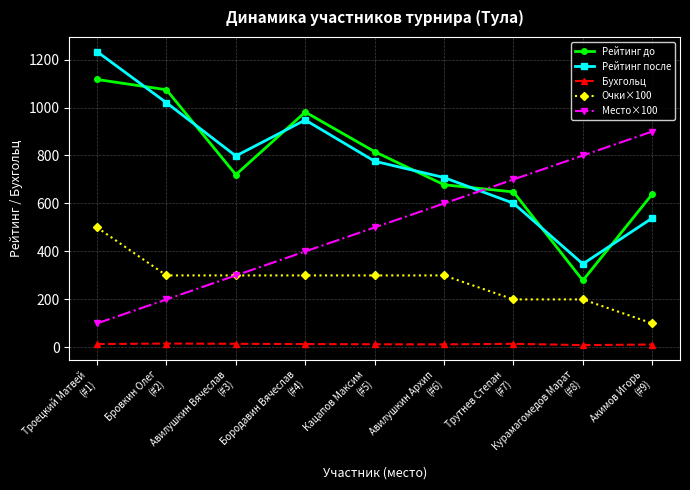

Does the chart have visible grid lines?

Yes